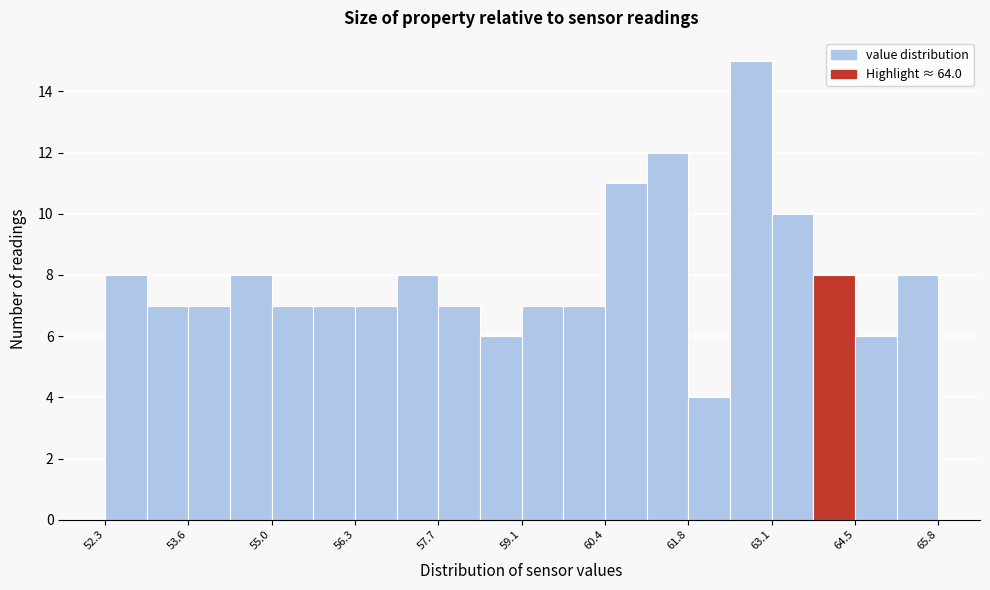

Read against the x-axis, roughly where is the centre of the tallest bar?

62.8